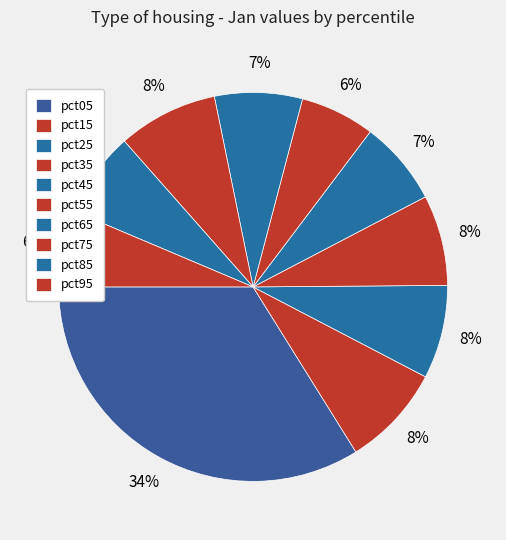

Between pct05 and pct15, which is larger?

pct05